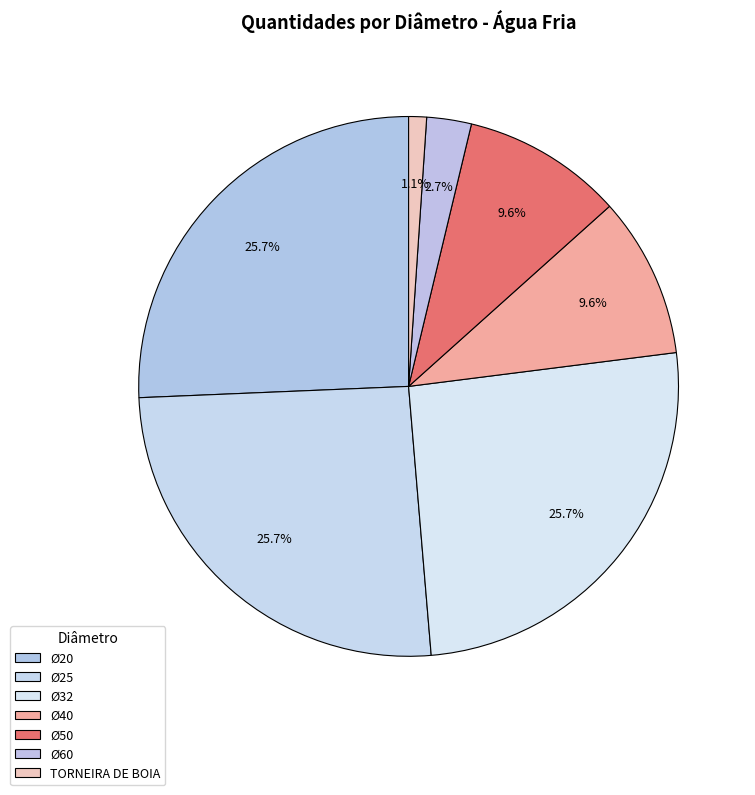

Does any single category account for the majority?

No